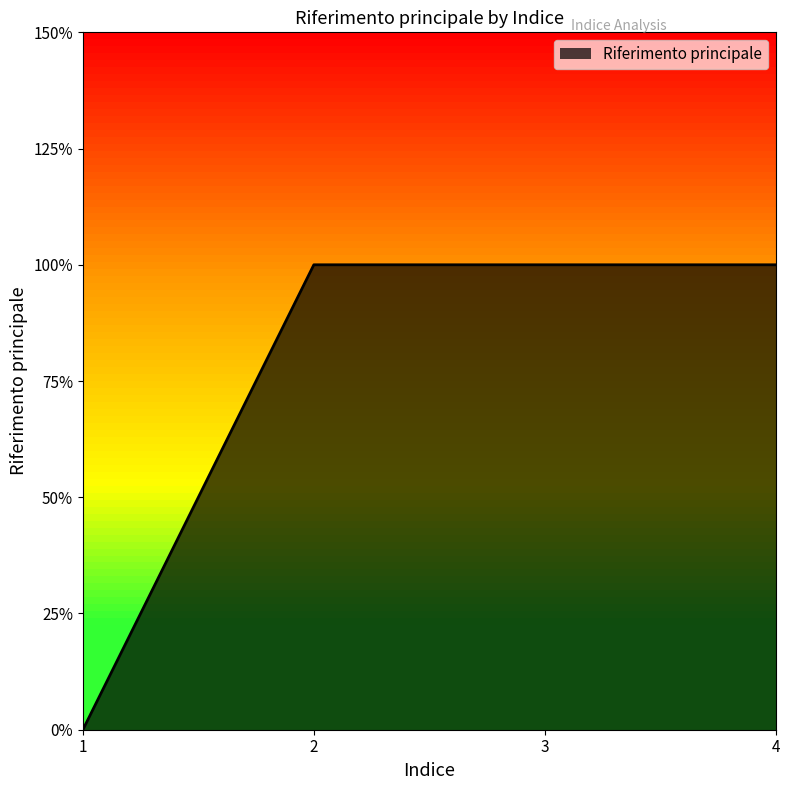

Does the chart have visible grid lines?

No